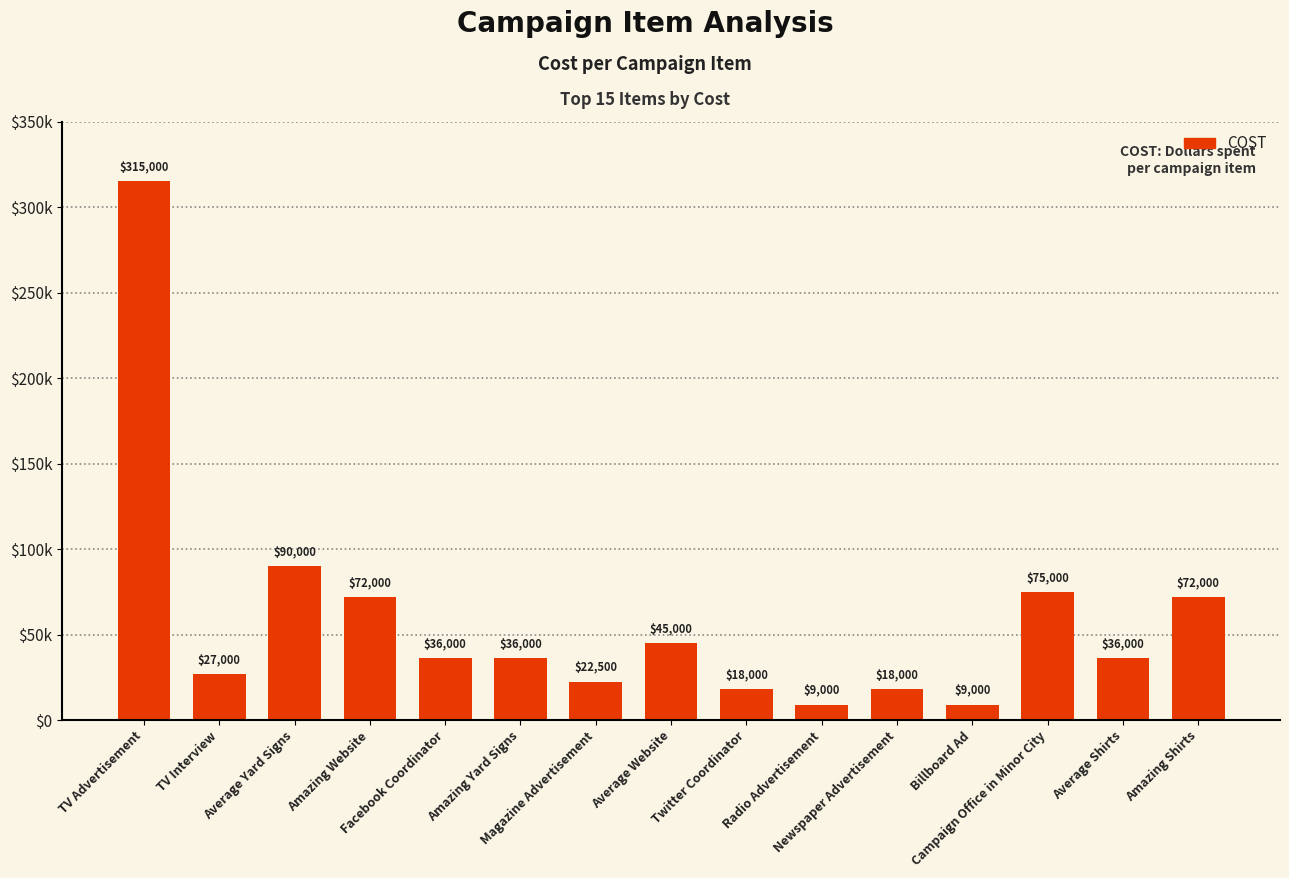

Is it true that the value at TV Advertisement is 315000?

True